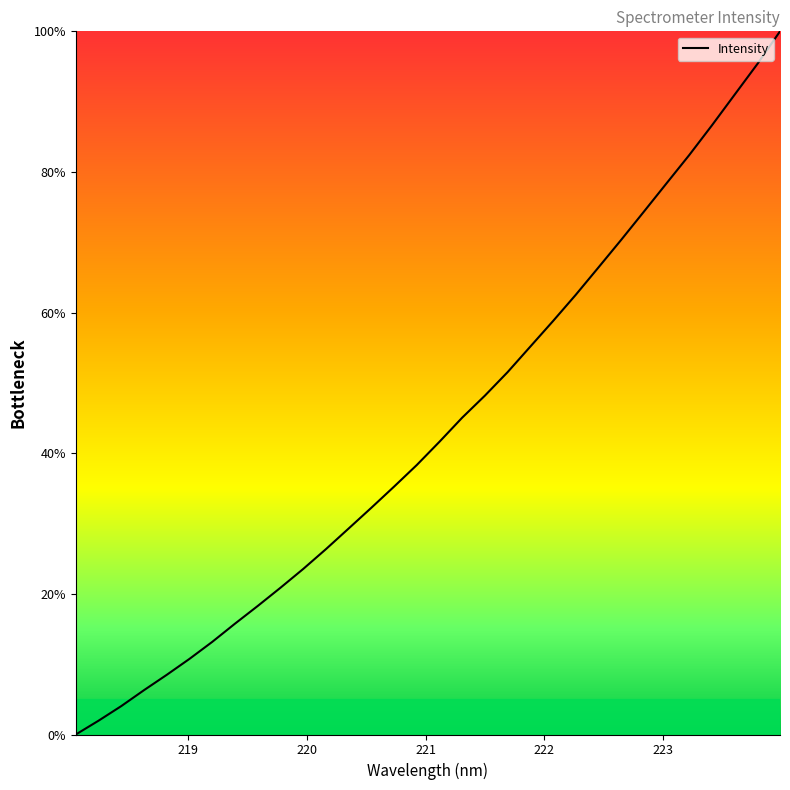

What is the difference between the maximum and minimum values?

100.0